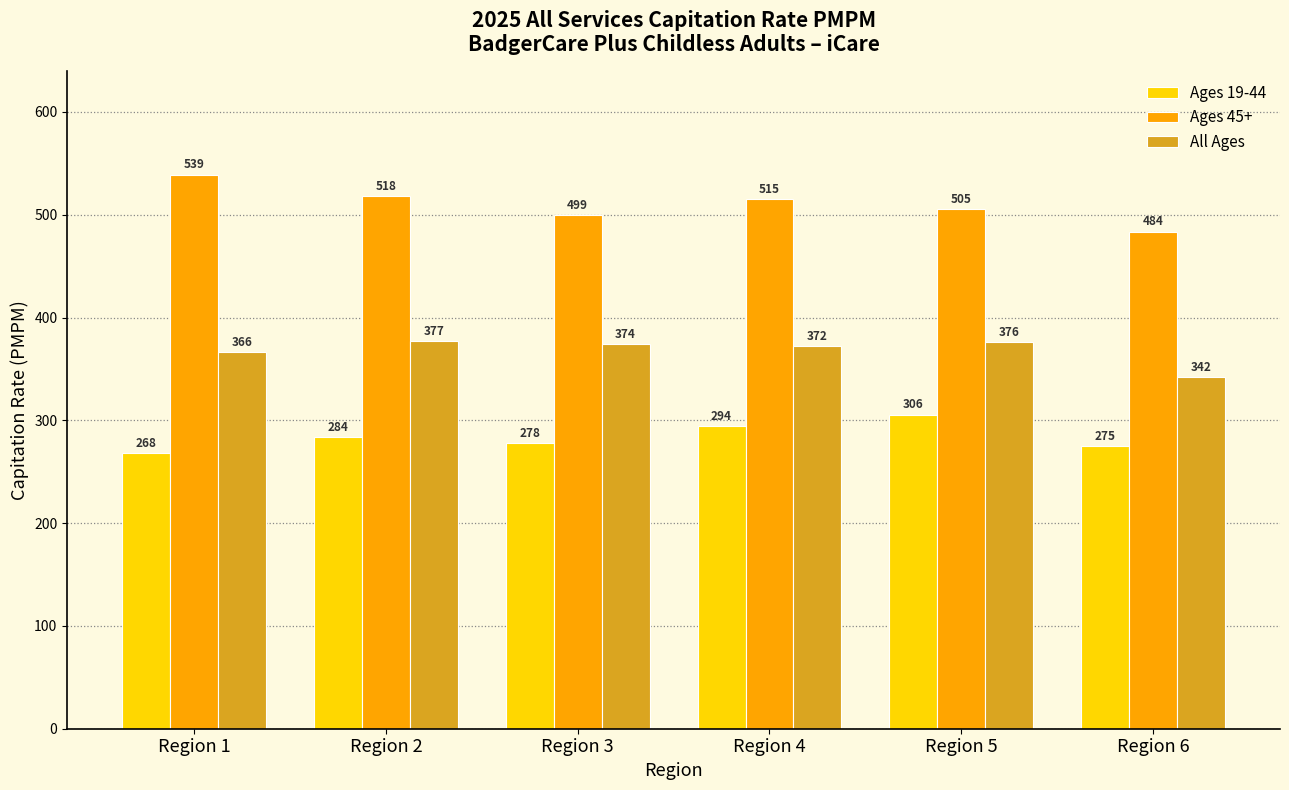

Where does the All Ages series first go above 373?

Region 2